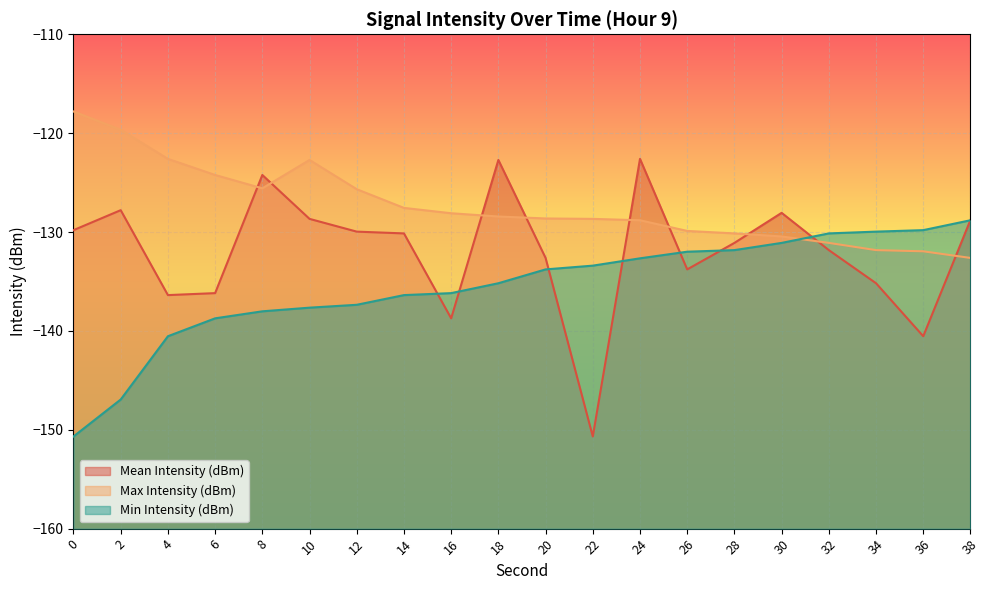

The value of Min Intensity (dBm) (line) at 0 is -228.7. True or false?

False